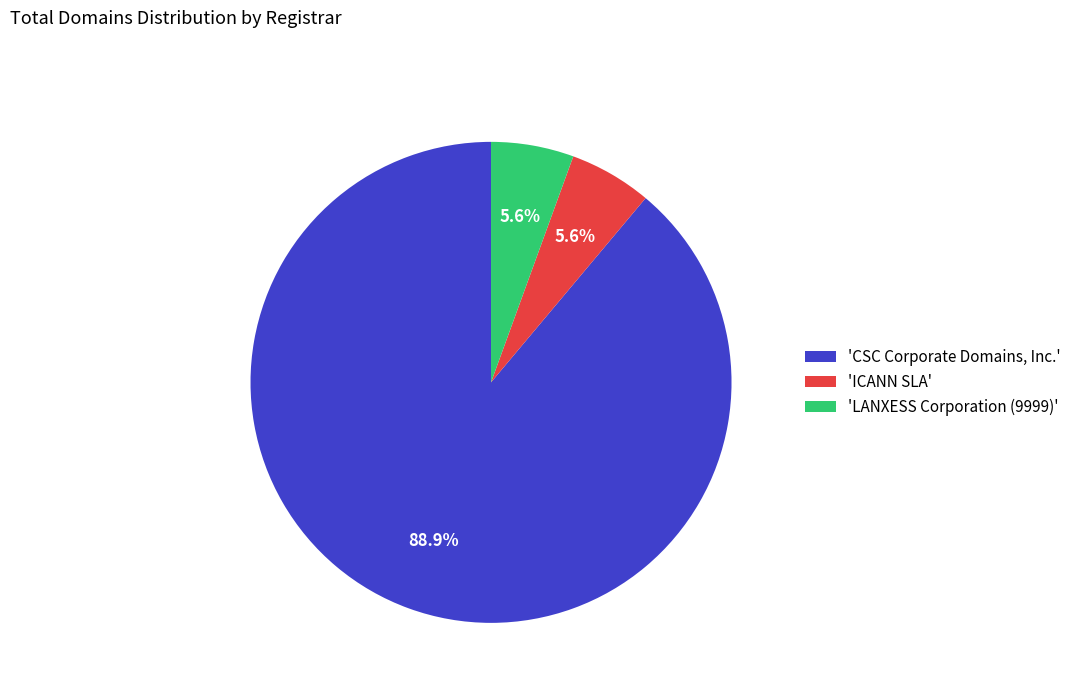

Which category has the biggest portion of the pie?

'CSC Corporate Domains, Inc.'